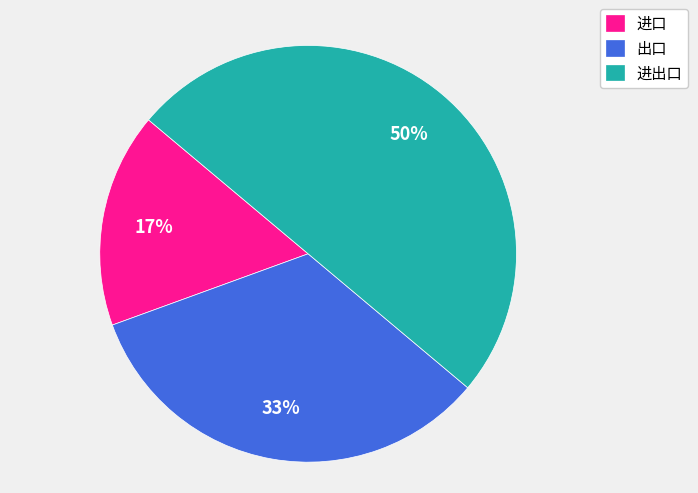

What is the ratio of the value at 进口 to the value at 出口?

0.5